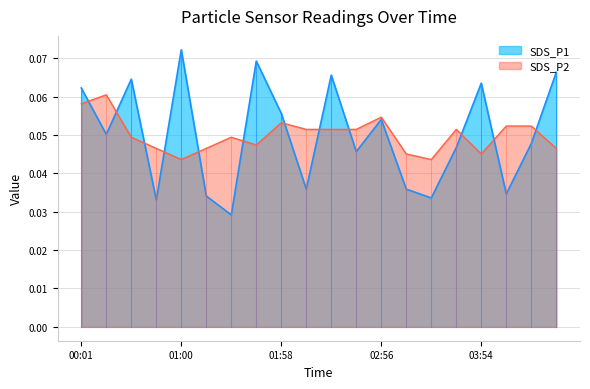

At which category does SDS_P1 reach its first local valley?

00:16